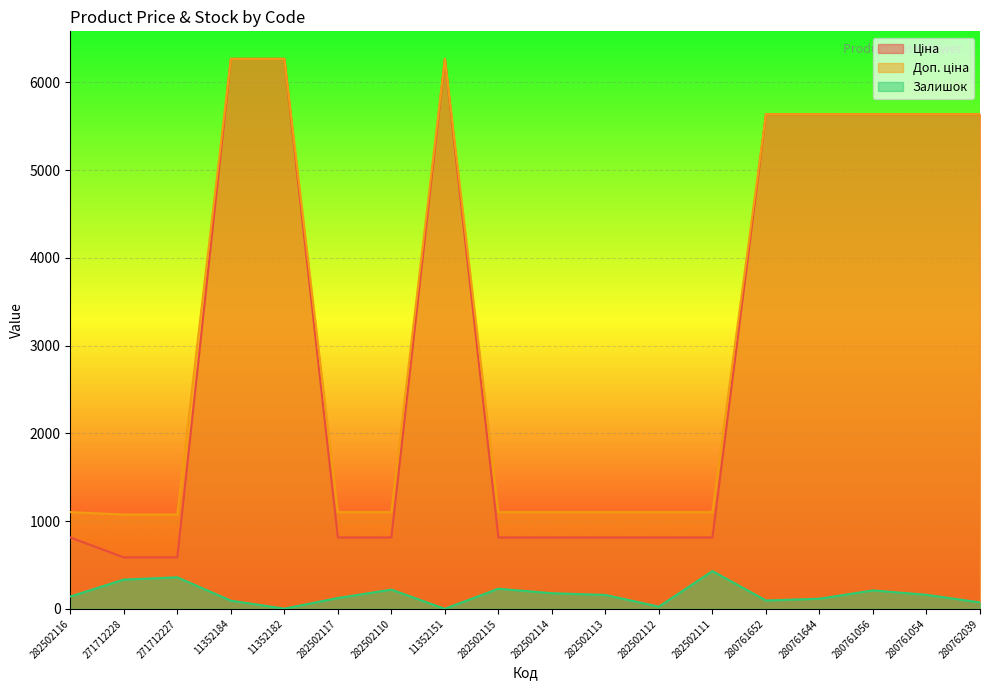

At which category does Залишок reach its first local valley?

11352182